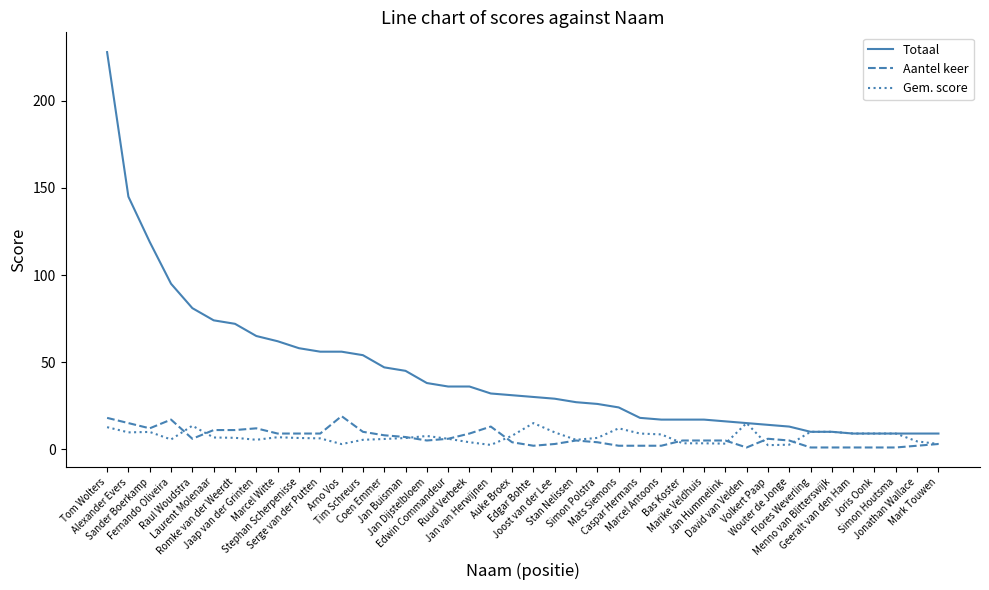

True or false: Aantel keer and Totaal intersect in this chart.

False